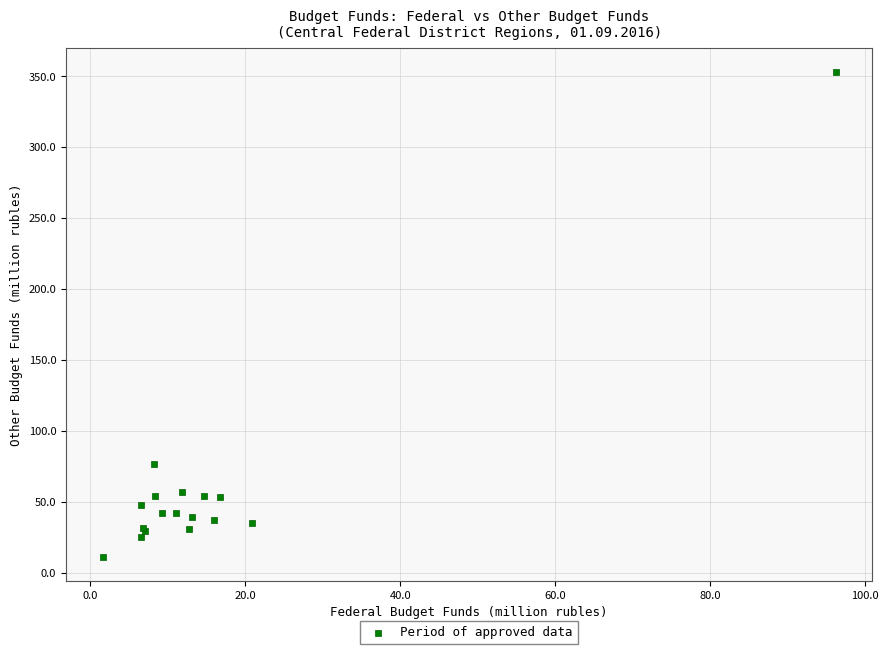

What Y value in the scatter plot is closest to 182?

76.5